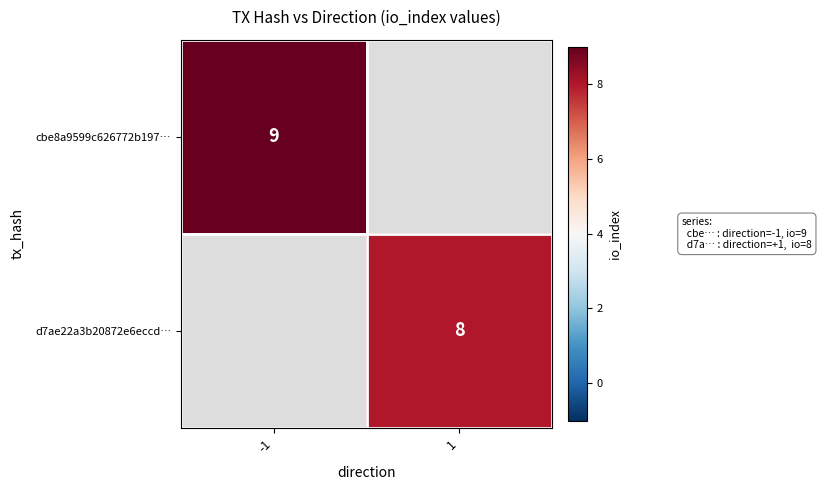

At how many categories does at least one series exceed 8?

1